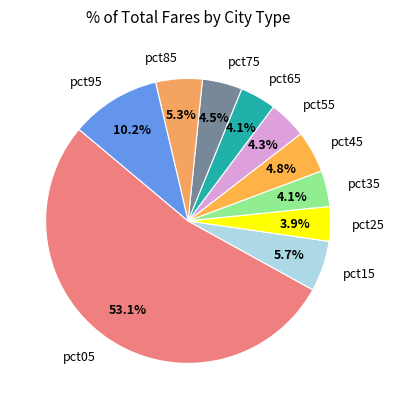

How many segments does this pie chart have?

10